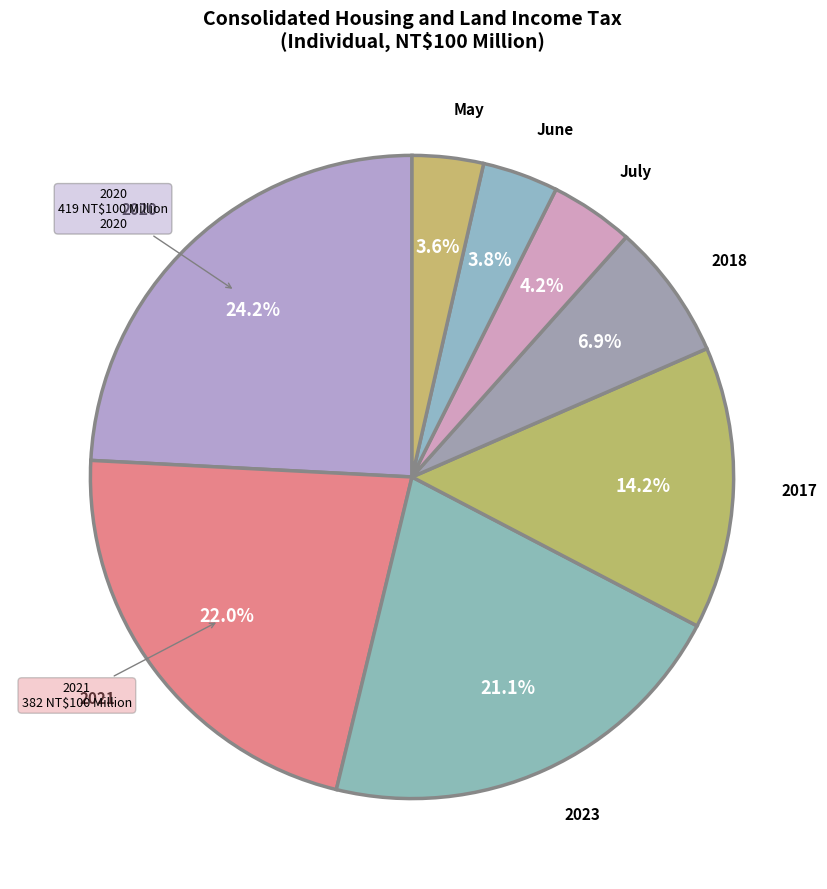

What portion of the pie excludes July?

95.8%